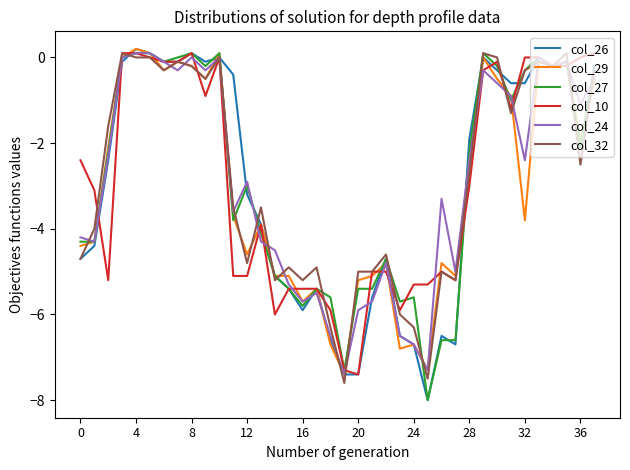

What is the smallest value displayed?

-8.0